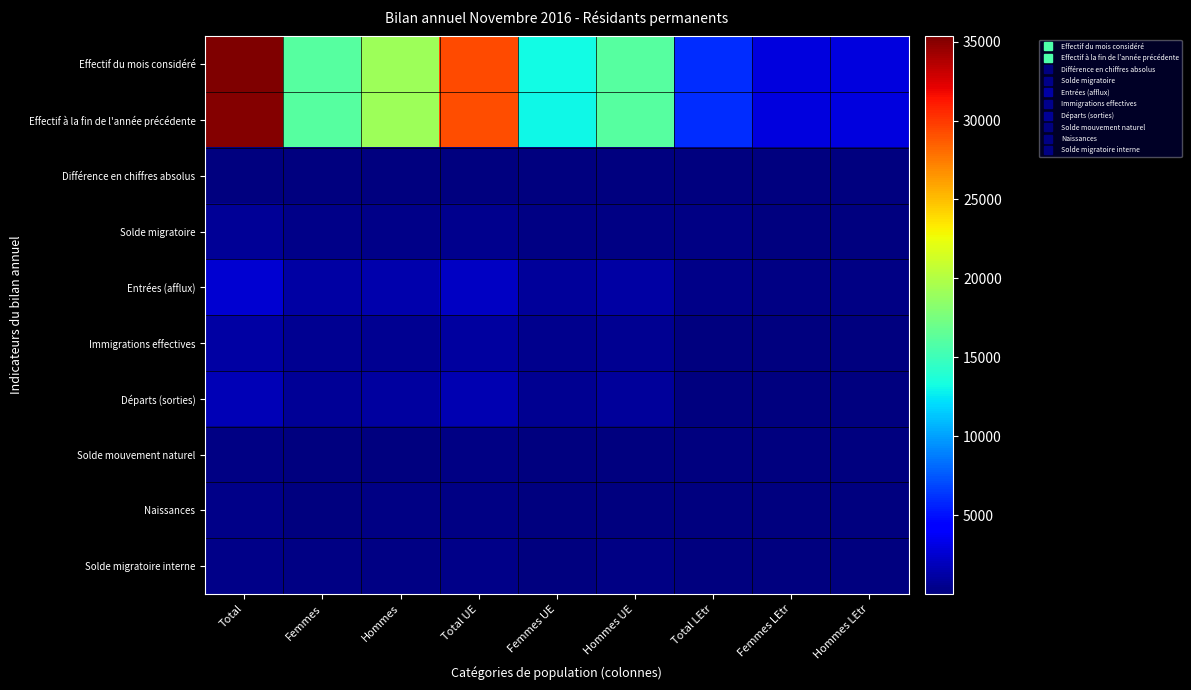

What is the maximum value shown in the chart?

35329